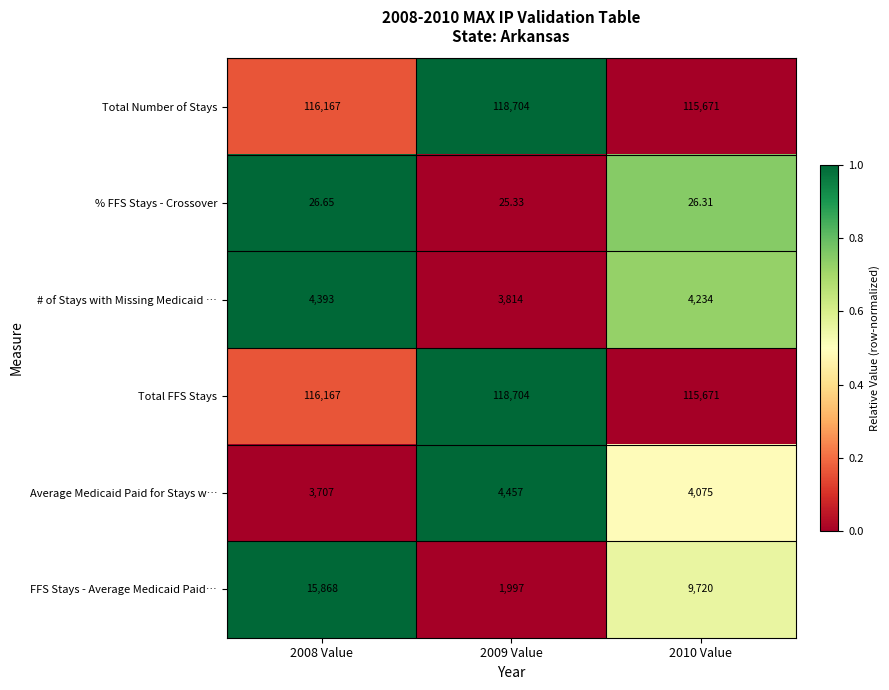

Count the number of data series in this chart.

6